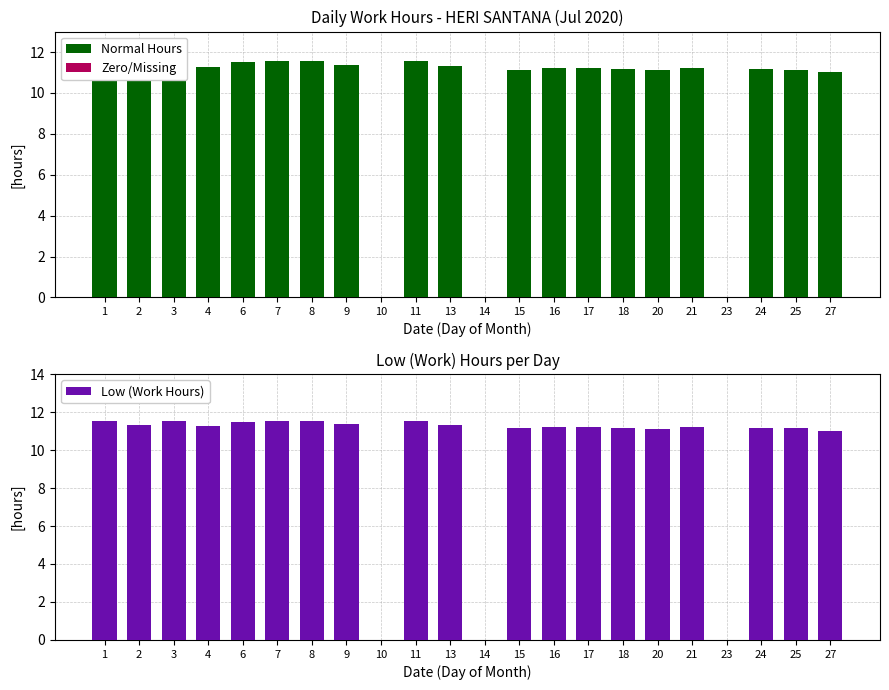

What is the sum of all Low (Work Hours) values?

214.9